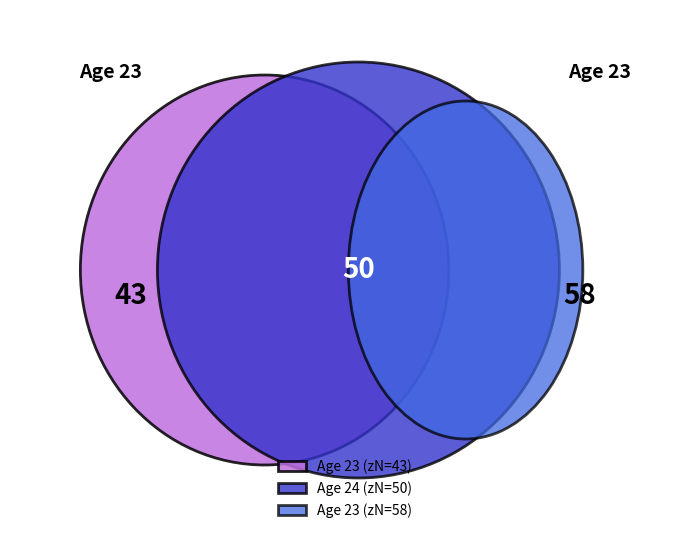

How many slices are in this pie chart?

3